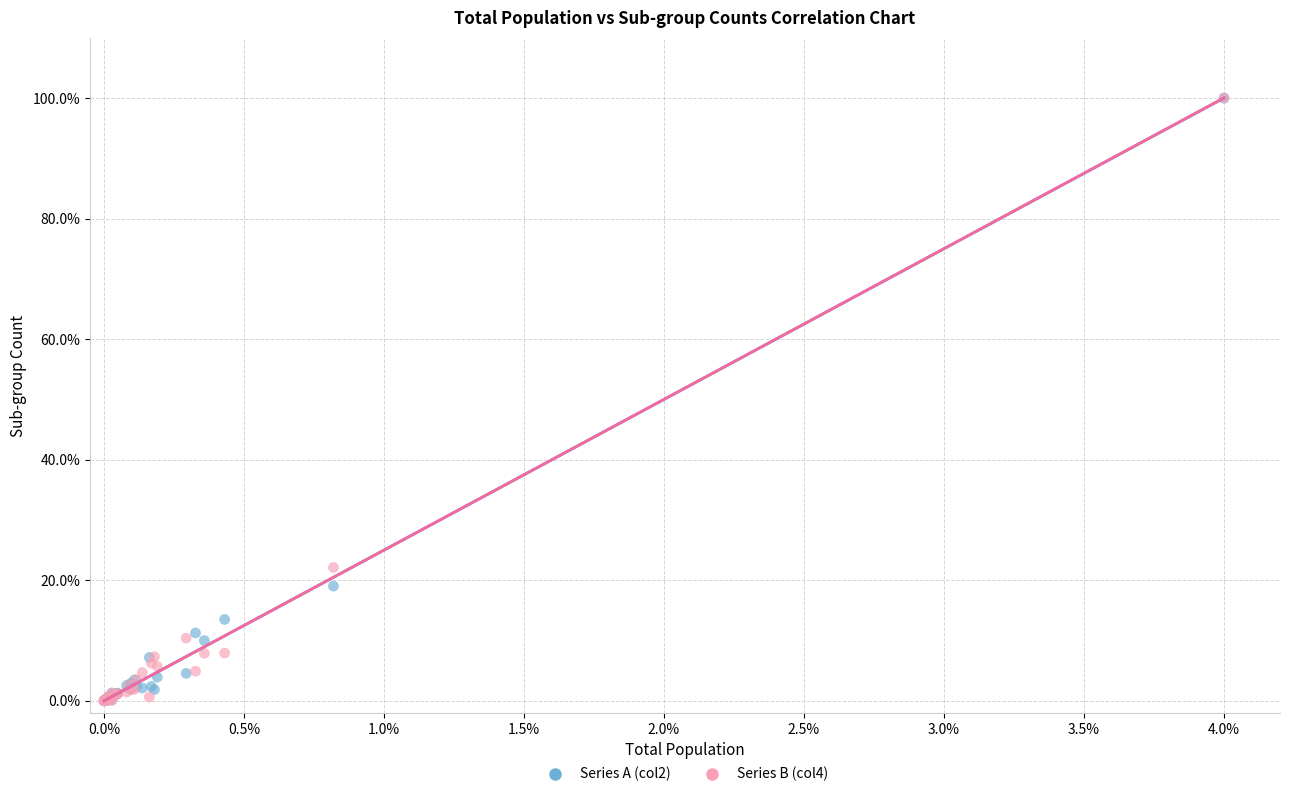

Across all series, what Y value is closest to 50?

22.1